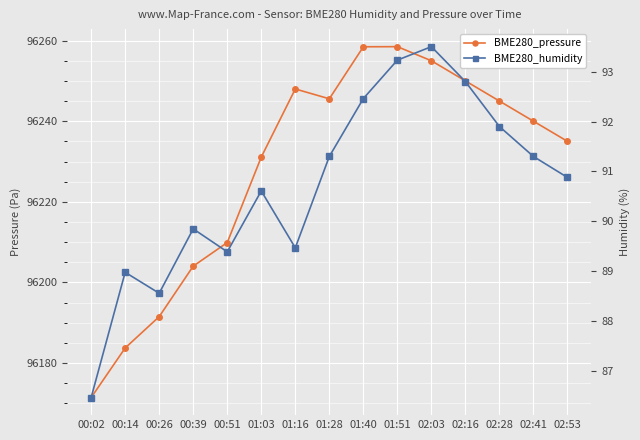

At which category does BME280_humidity reach its first local peak?

00:14